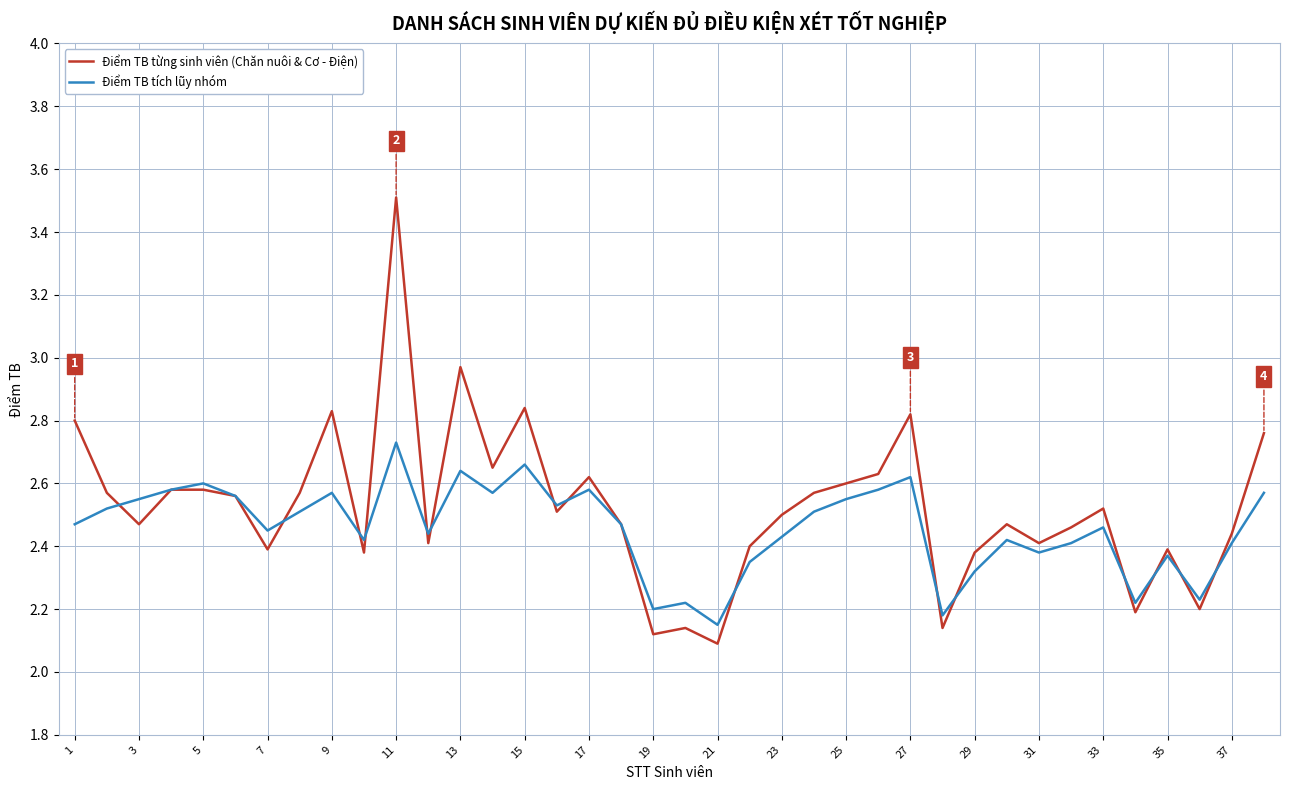

What is the difference between the maximum and minimum values in the Điểm TB từng sinh viên (Chăn nuôi & Cơ - Điện) series?

1.4